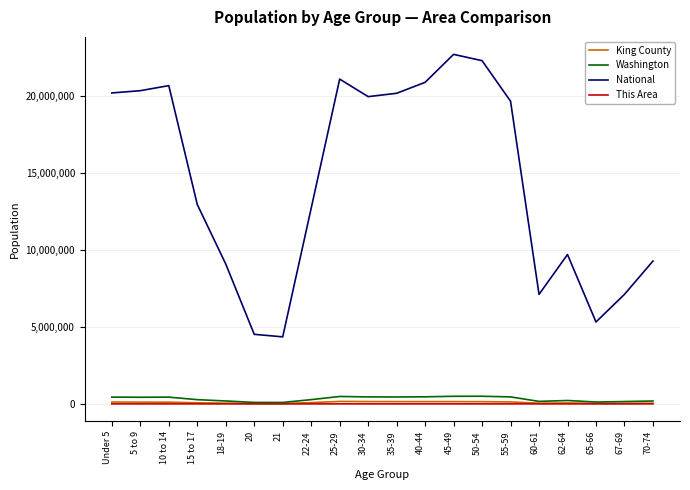

Between Under 5 and 20, which series saw the biggest shift?

National